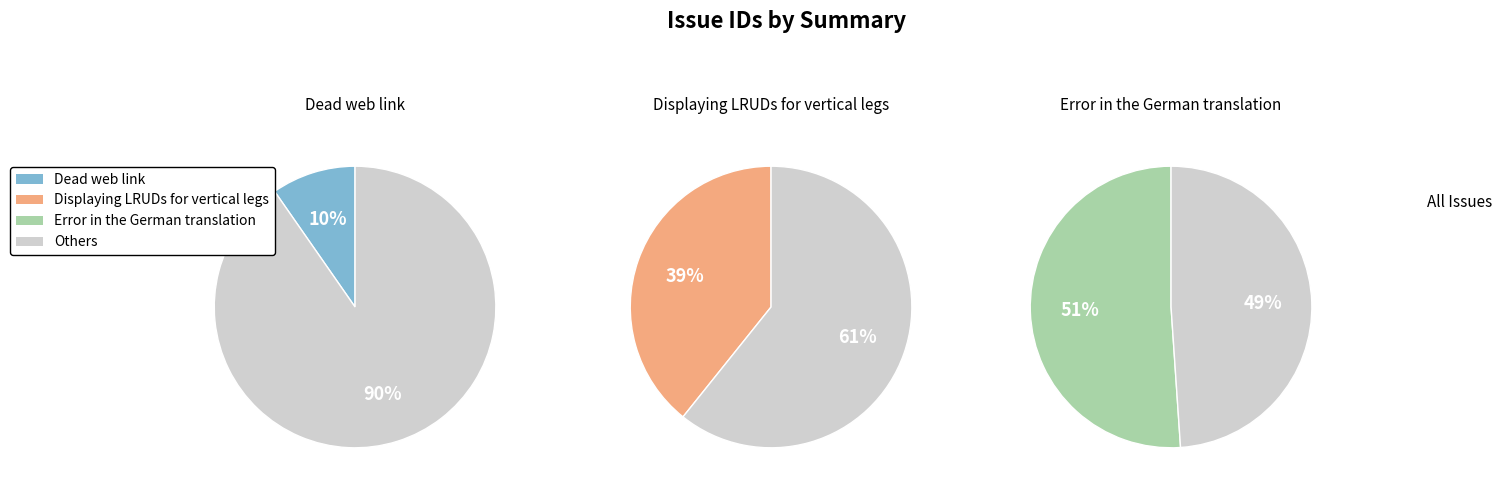

Is there a majority slice in this chart?

Yes